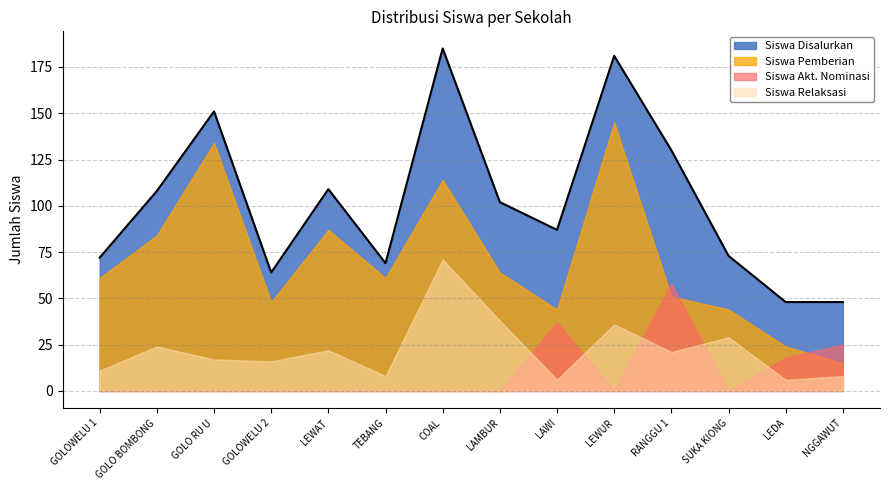

What position from the left is COAL?

7